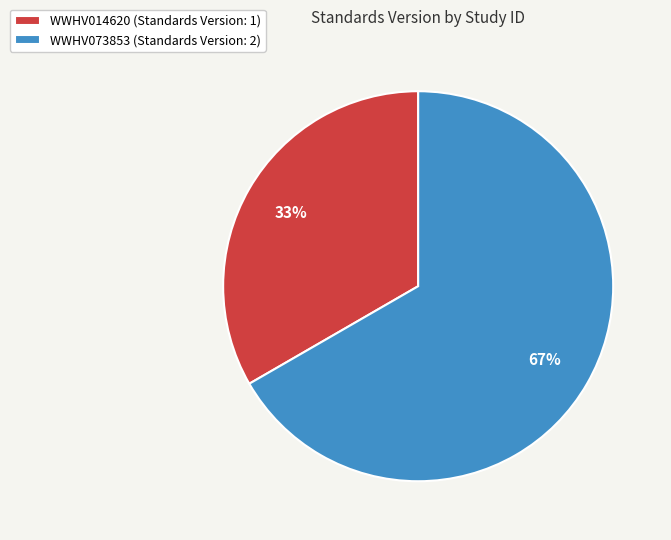

What percentage is the WWHV014620 slice, to the nearest percent?

33%